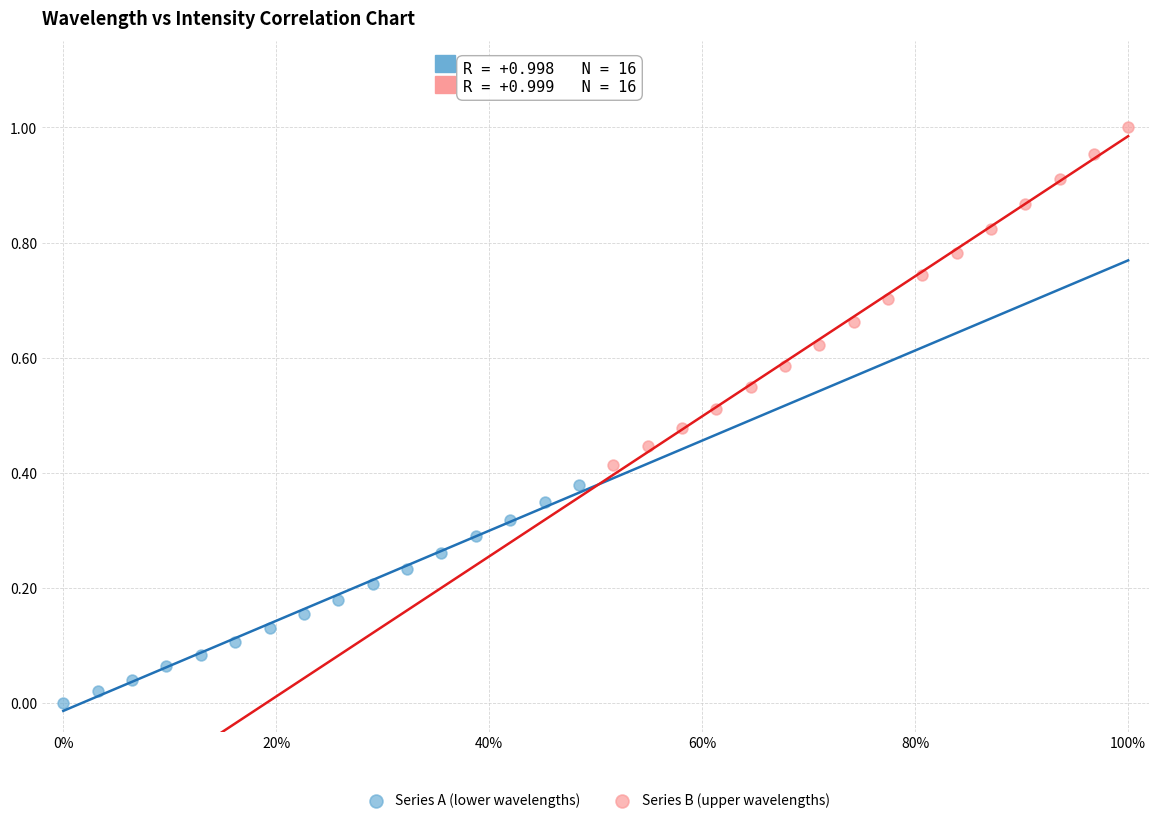

Which series contains the lowest Y value?

Series A (lower wavelengths)